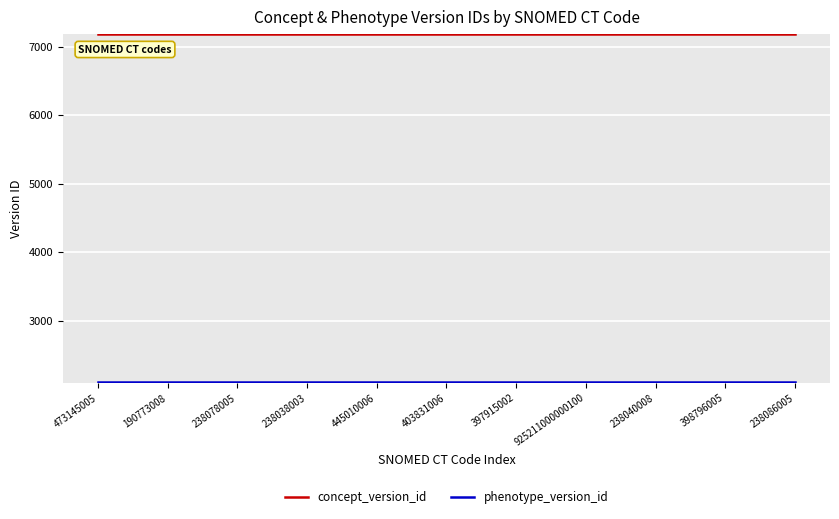

What is the maximum value for concept_version_id?

7178